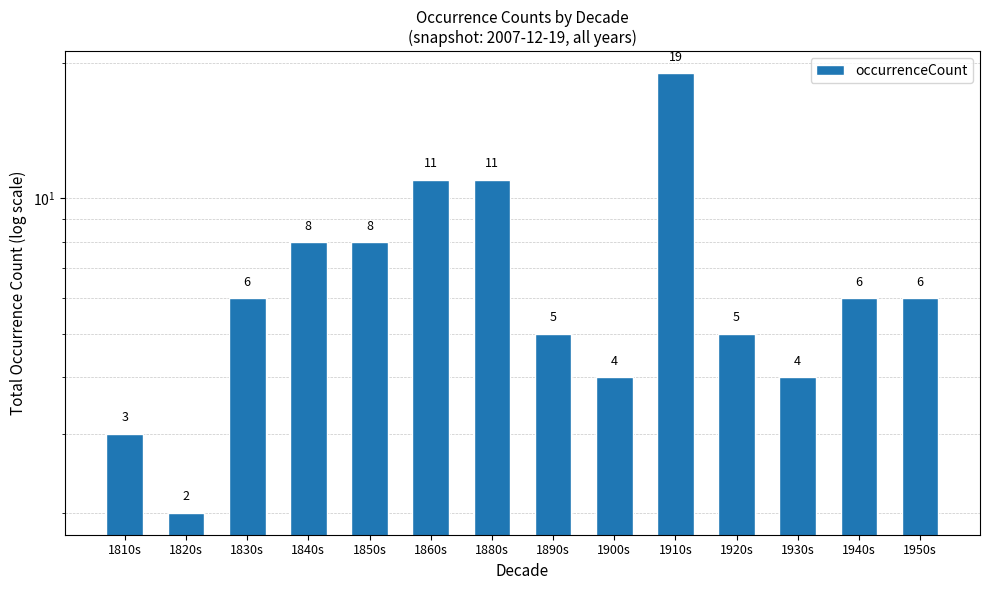

The value at 1900s is 4. True or false?

True